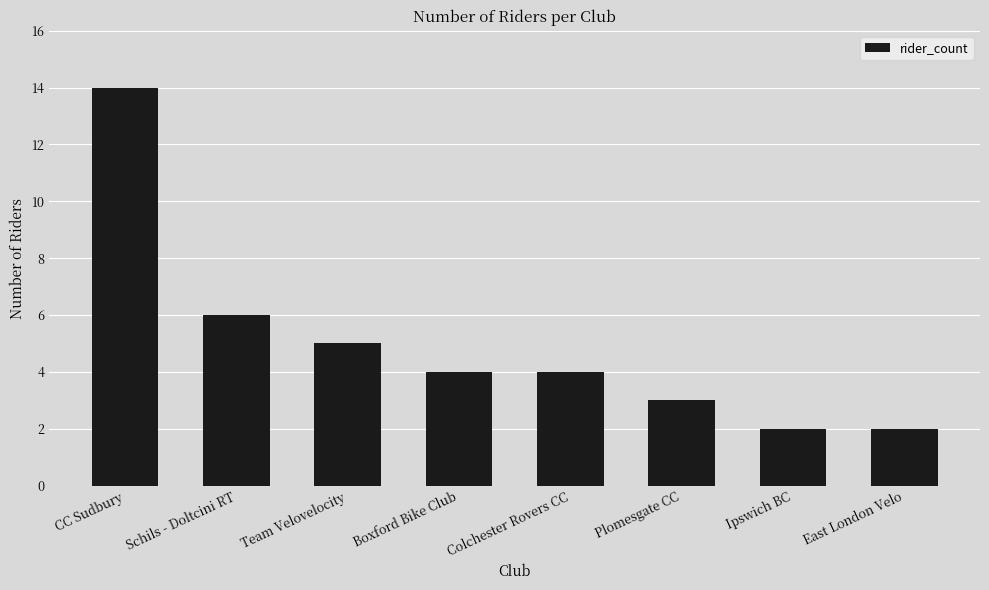

Which category has the highest value across all series?

CC Sudbury